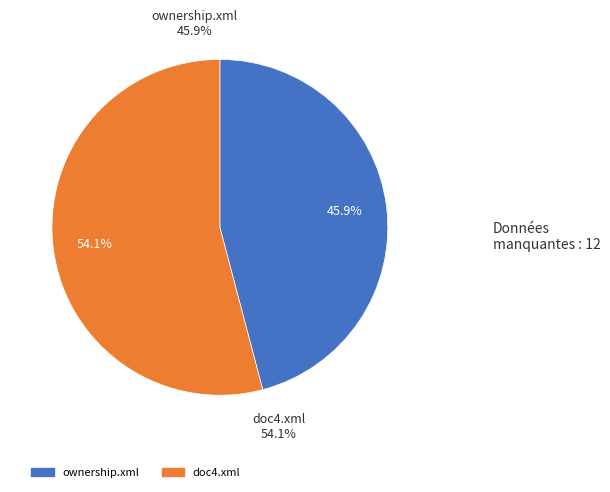

What is the change in value from ownership.xml to doc4.xml?

+10965016